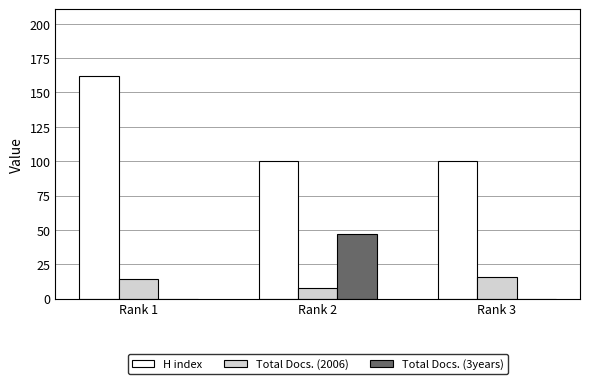

What is the total value across all series at Rank 2?

155